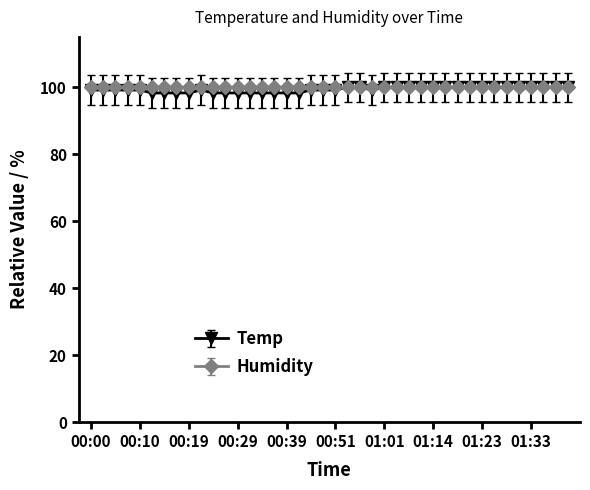

Does the chart have visible grid lines?

No